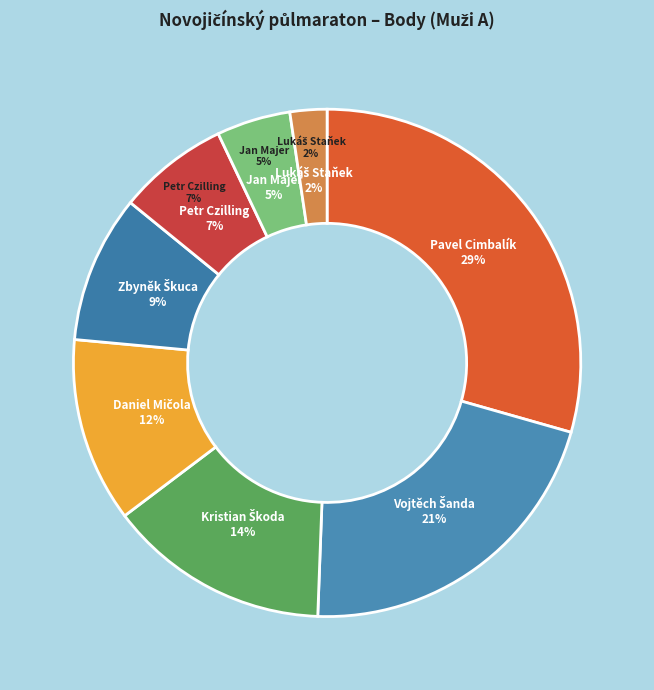

To the nearest percent, what is the average slice percentage?

12%